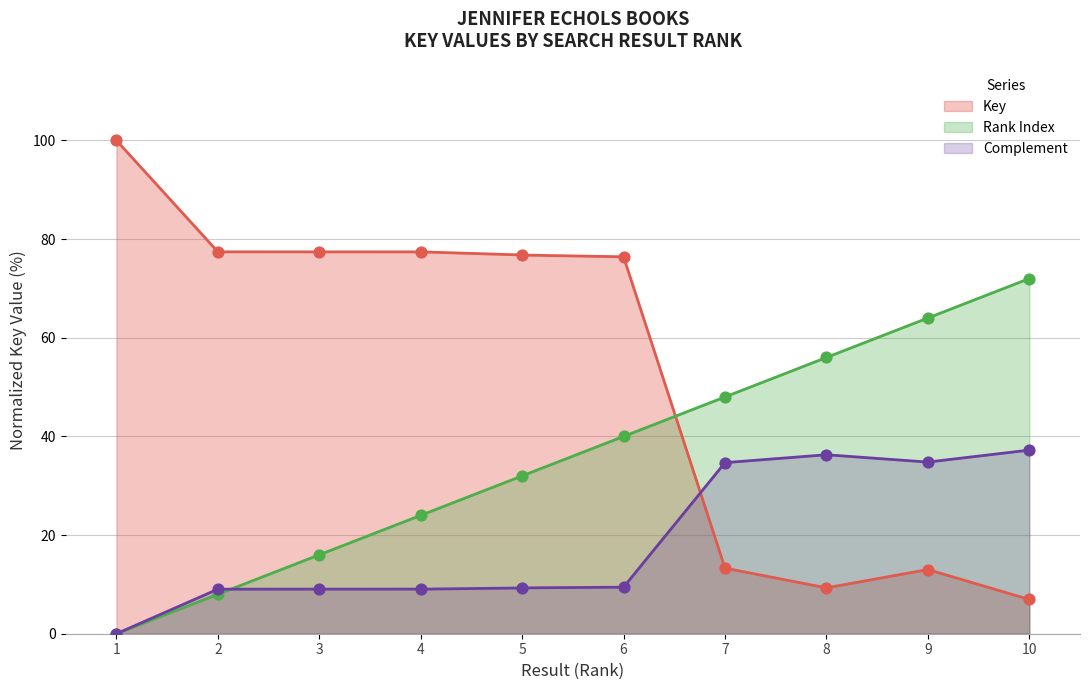

Approximately how many times larger is the value at 9 compared to 4?

3.9